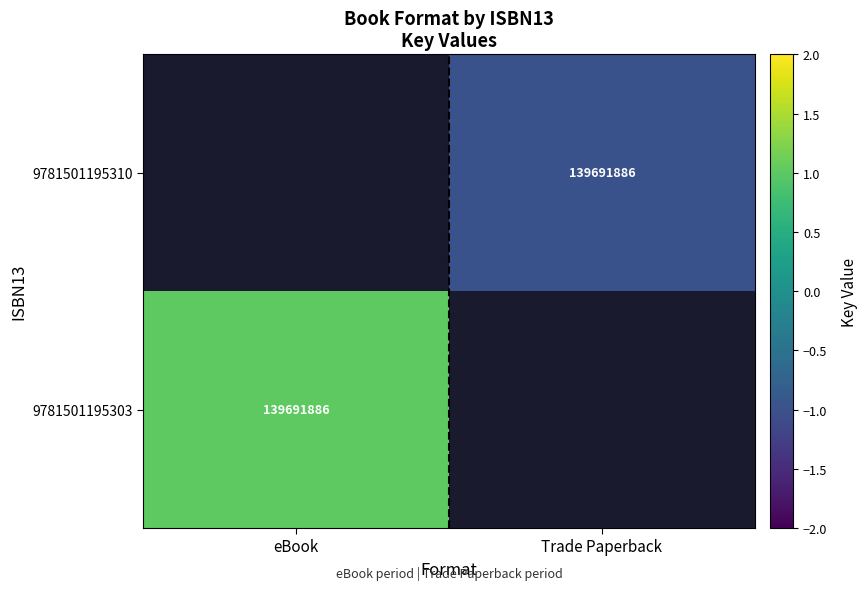

True or false: 9781501195310 has a value of 139691886 at Trade Paperback.

True